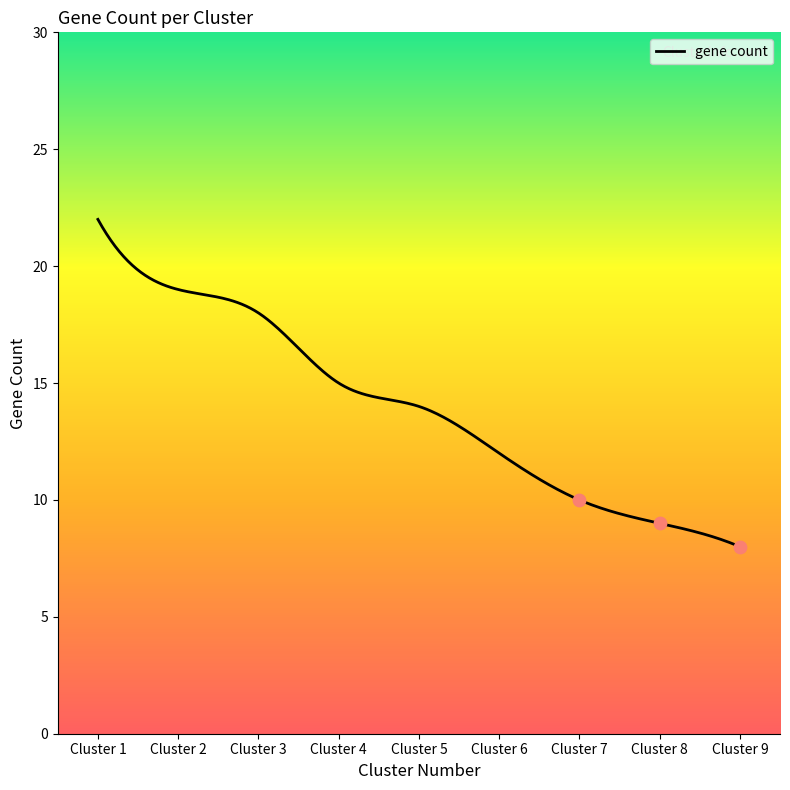

Which has a higher value, 6 or 1?

1